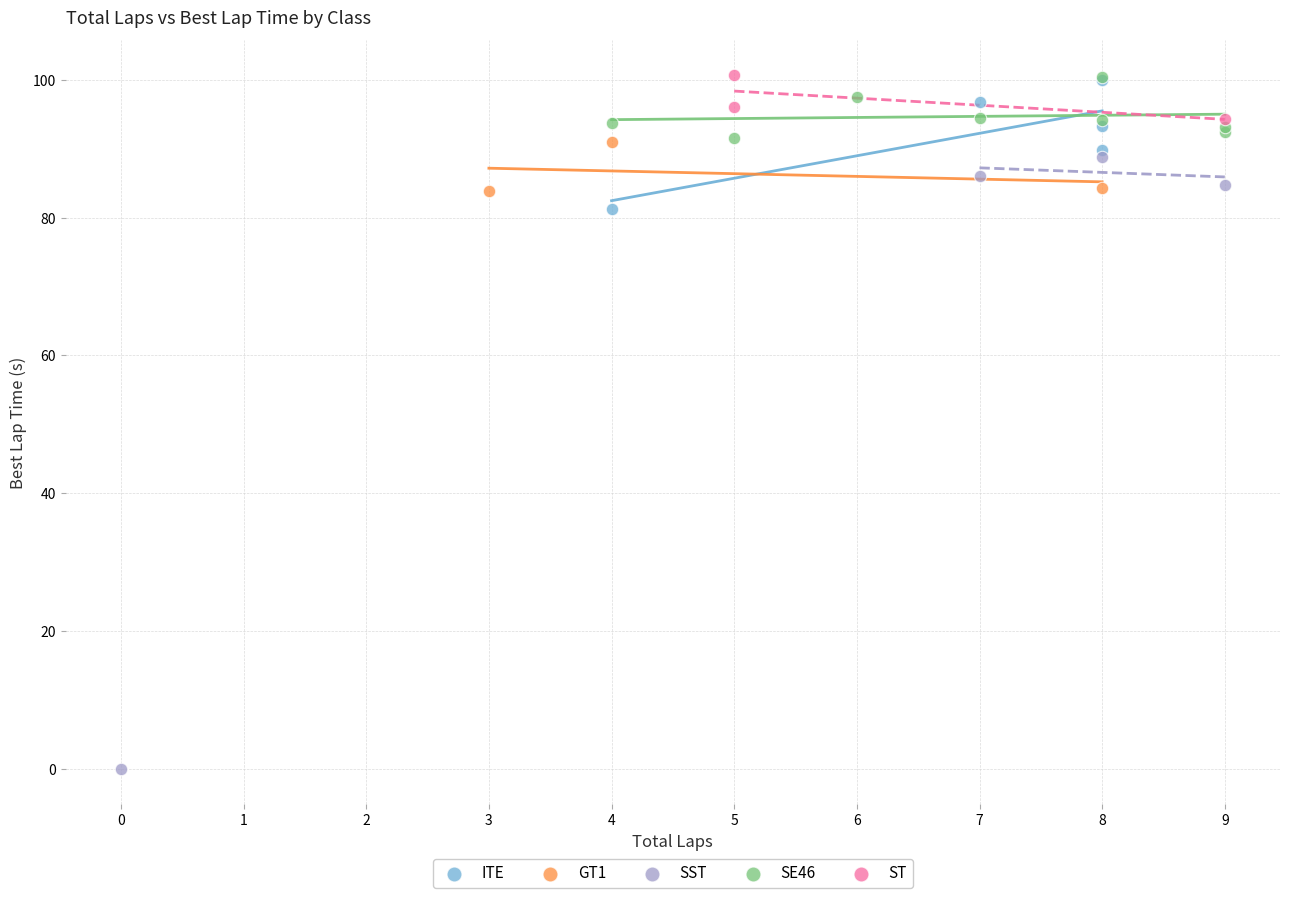

Which series has the widest spread of Y values?

SST